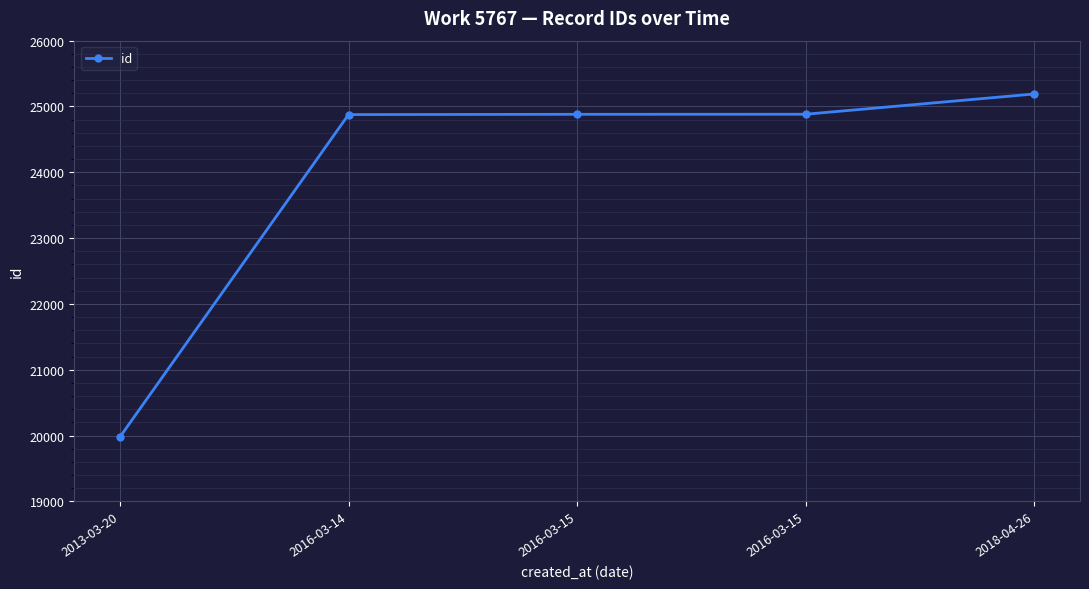

Is this an area chart (filled region under the line)?

No